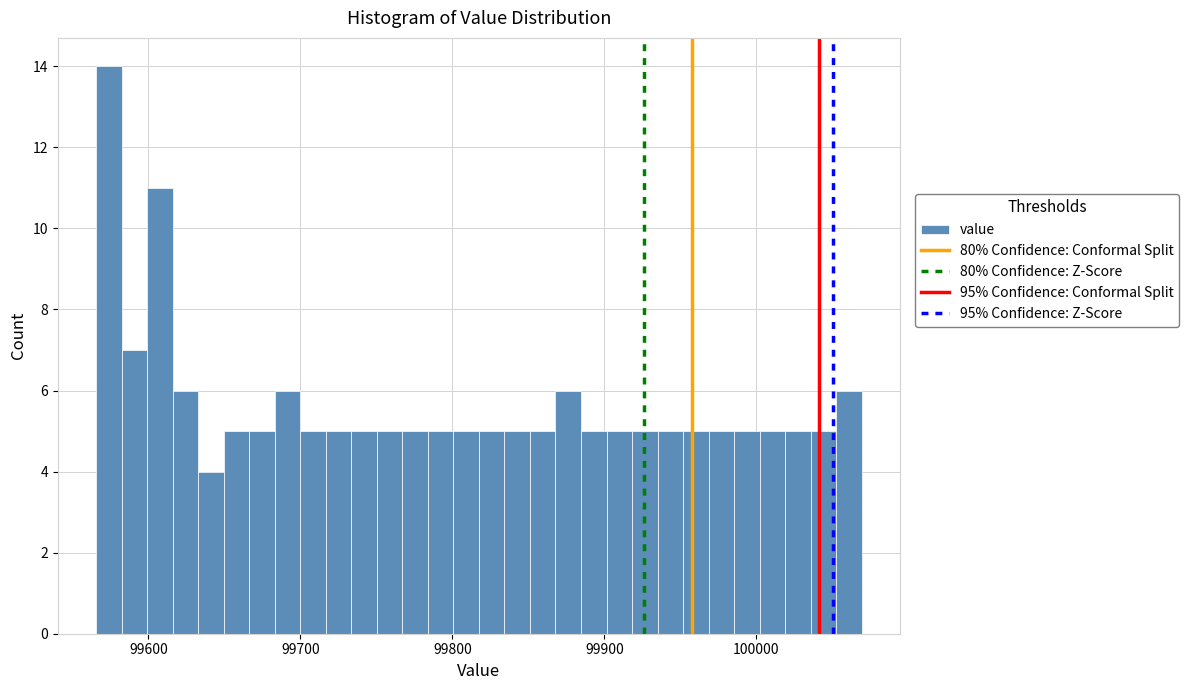

Around what value on the x-axis is the tallest bar? Give the approximate position of its centre, as read against the axis.

99570